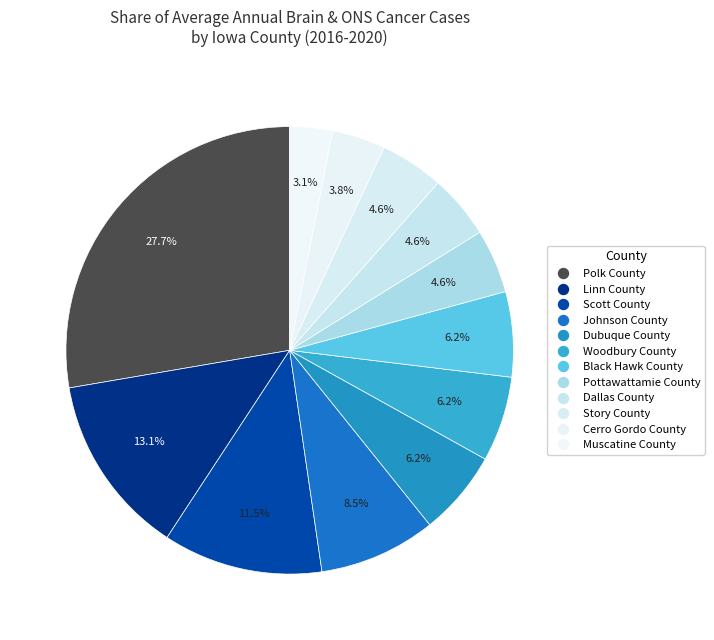

What portion of the pie excludes Johnson County?

91.5%